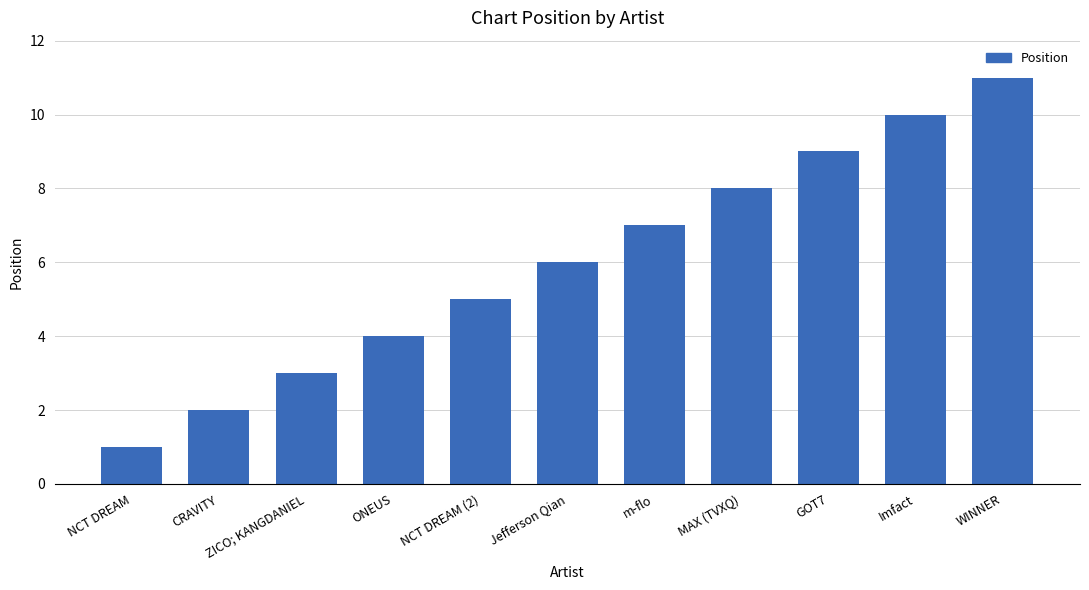

What is the value of the 10th bar from the left?

10